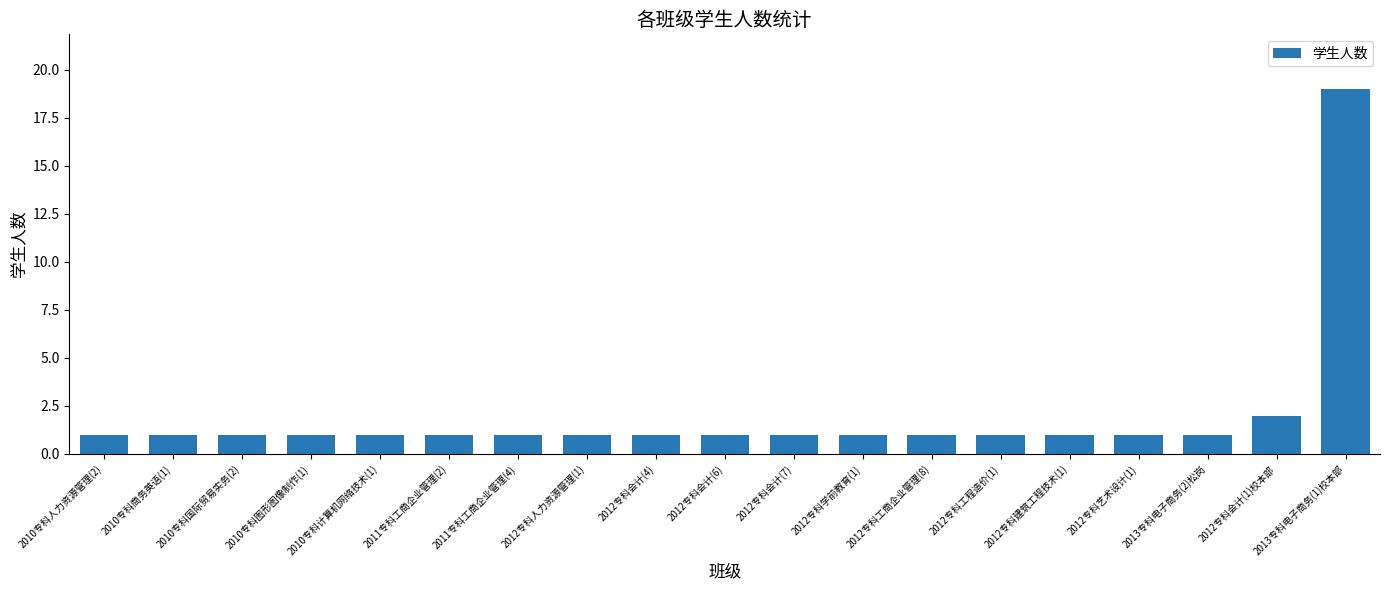

Does the chart contain any negative values?

No